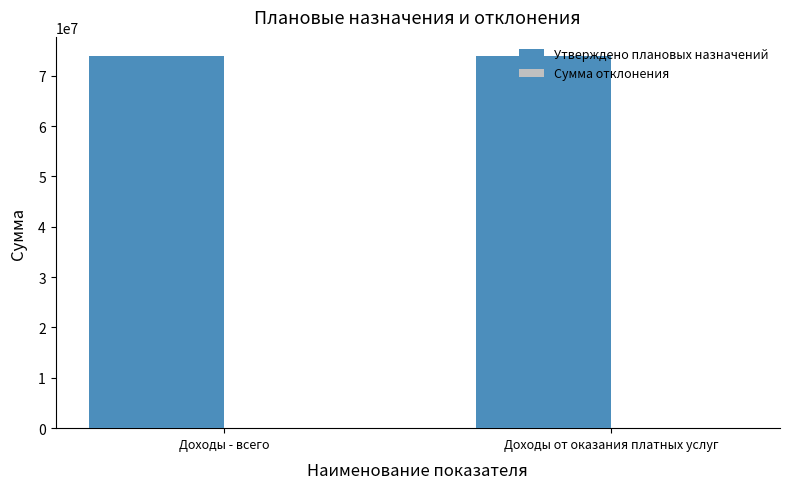

What is the highest value of the Утверждено плановых назначений series?

74005537.6